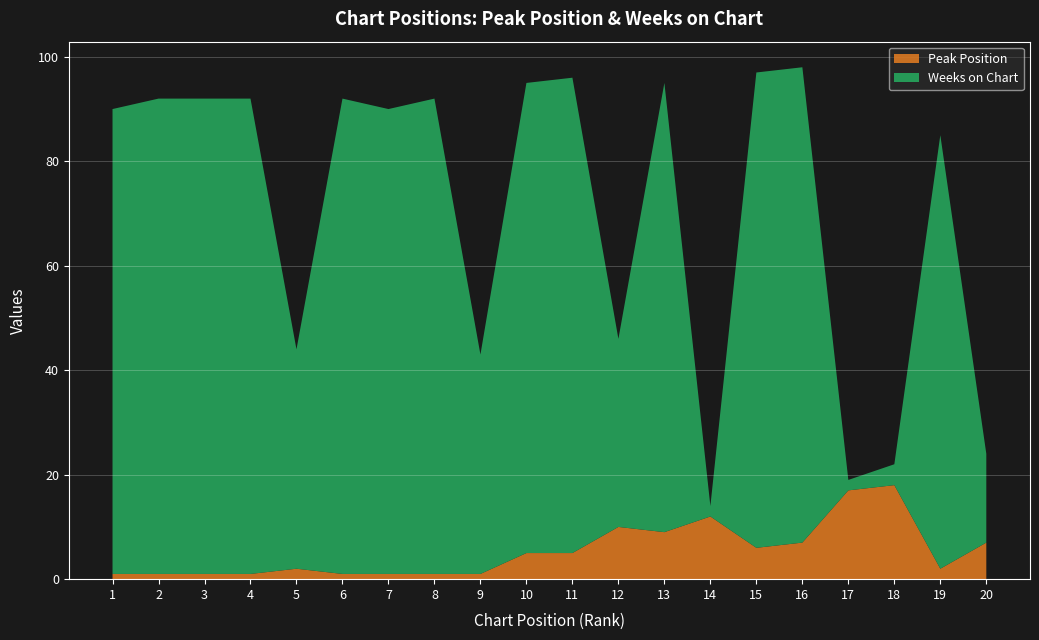

Reading left to right, list all the values displayed in this chart.

Peak Position: 1=1	2=1	3=1	4=1	5=2	6=1	7=1	8=1	9=1	10=5	11=5	12=10	13=9	14=12	15=6	16=7	17=17	18=18	19=2	20=7
Weeks on Chart: 1=89	2=91	3=91	4=91	5=42	6=91	7=89	8=91	9=42	10=90	11=91	12=36	13=86	14=2	15=91	16=91	17=2	18=4	19=83	20=17